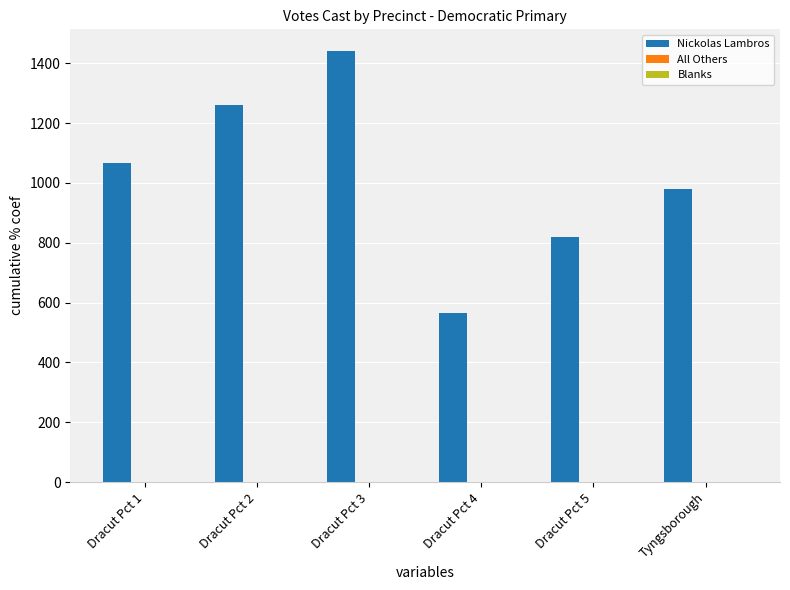

What is the difference between the second highest and minimum values?

695